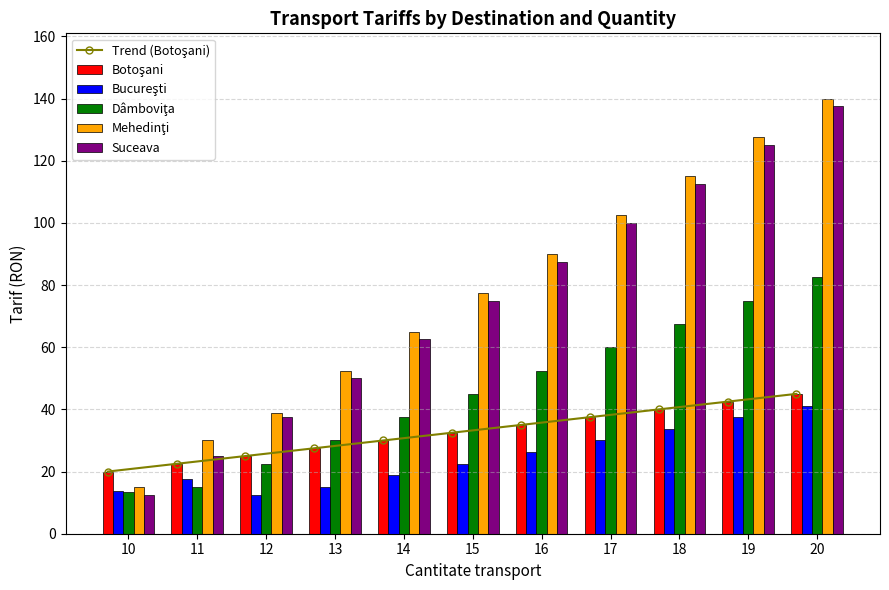

At which category is the sum across all series the highest?

20